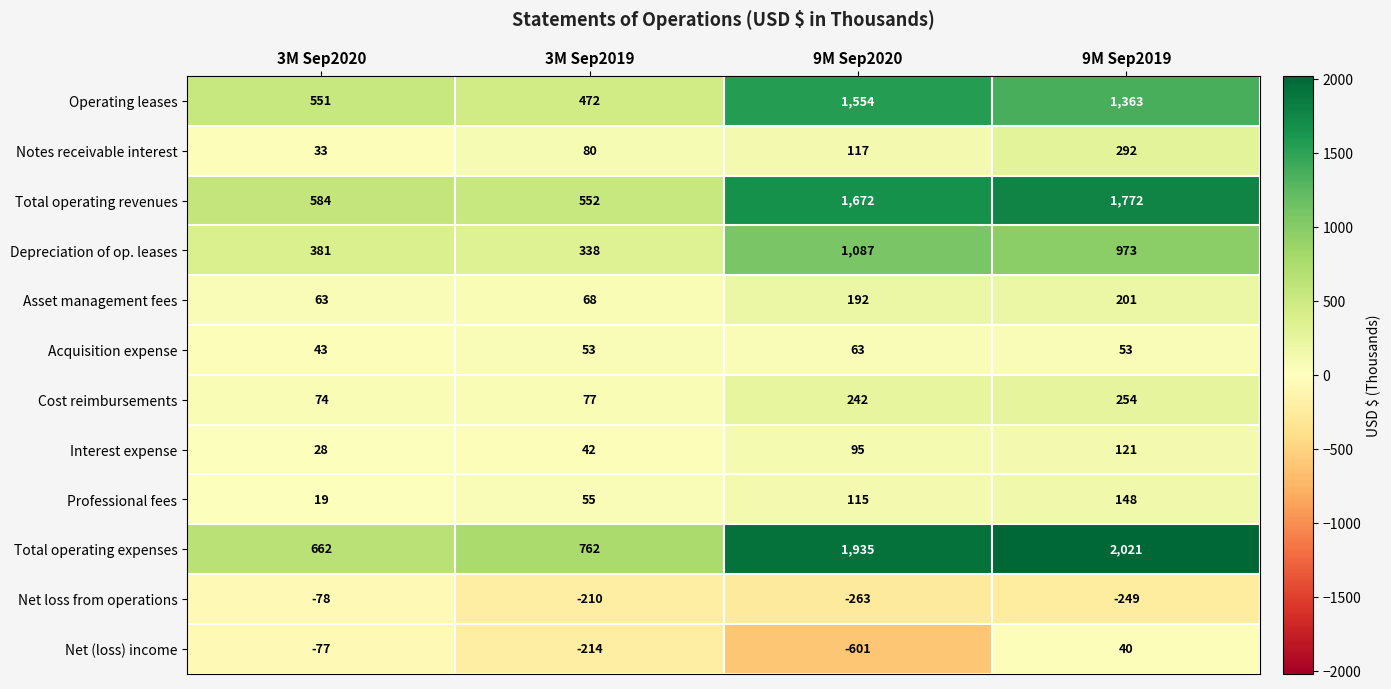

Count the Professional fees values in the range 55 to 148.

3